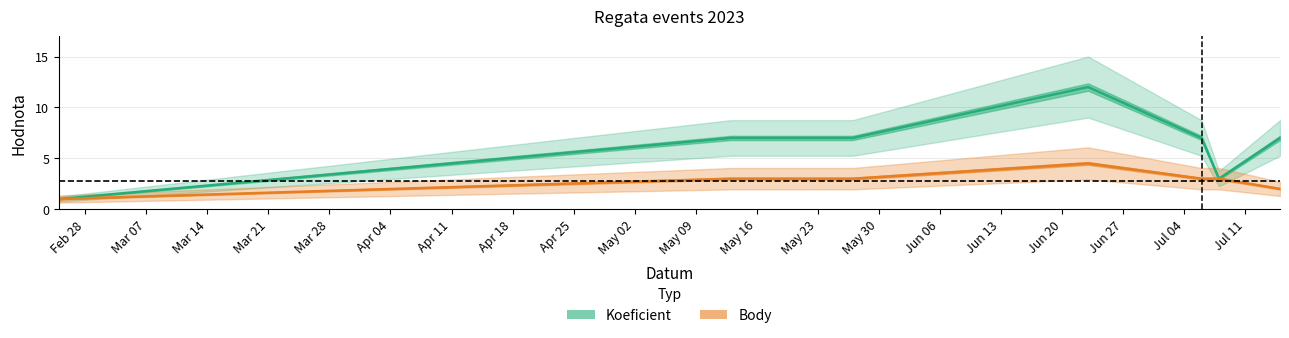

What is the sum of all Koeficient values?

44.0